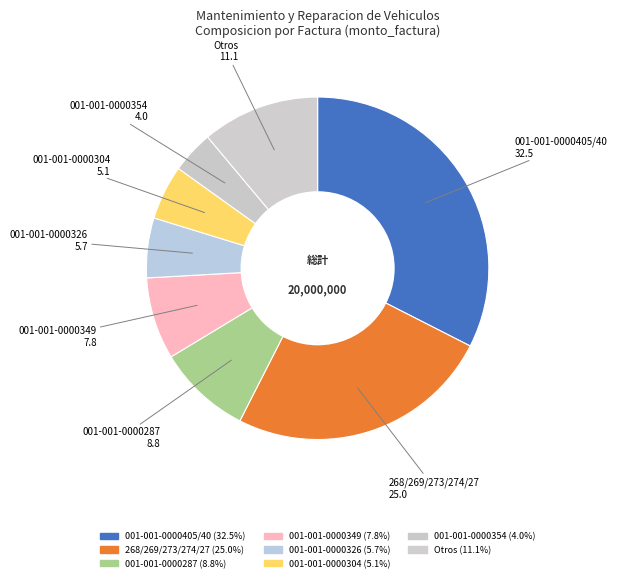

How many segments does this pie chart have?

8